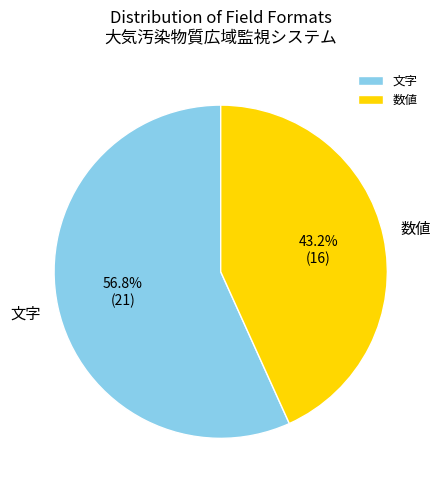

What is the largest slice in the pie chart?

文字